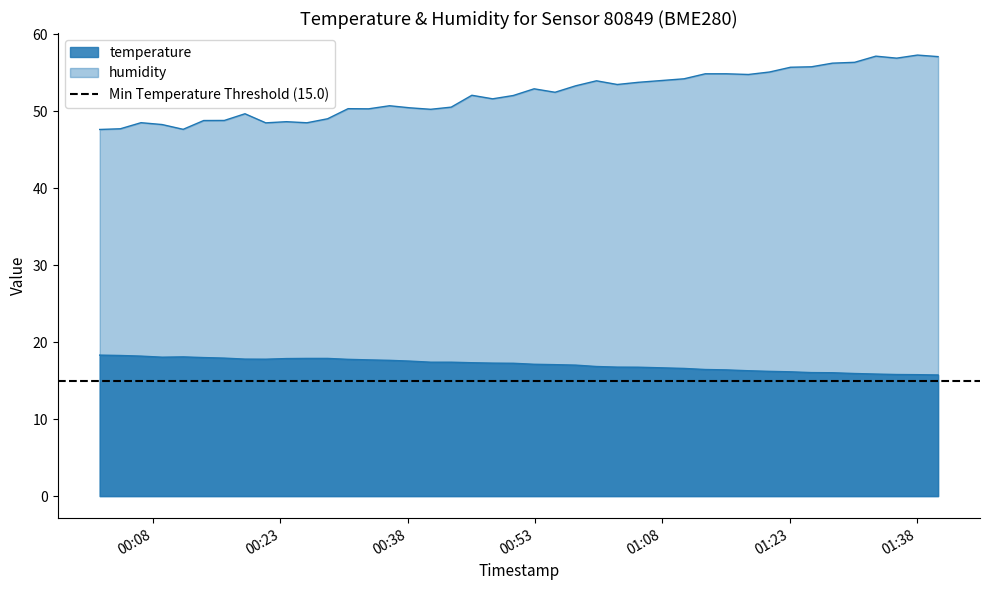

How many values in the temperature series are below 17?

16